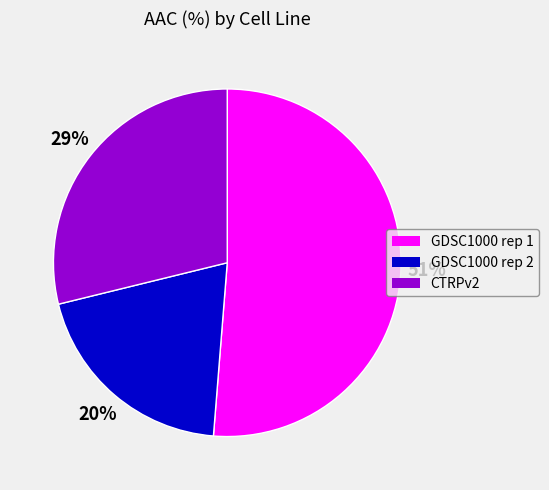

Does any single category account for the majority?

Yes